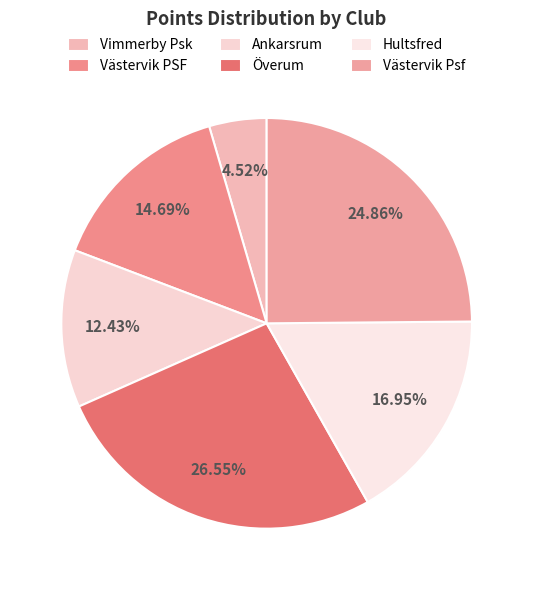

What is the ratio of the value at Västervik Psf to the value at Hultsfred?

1.5